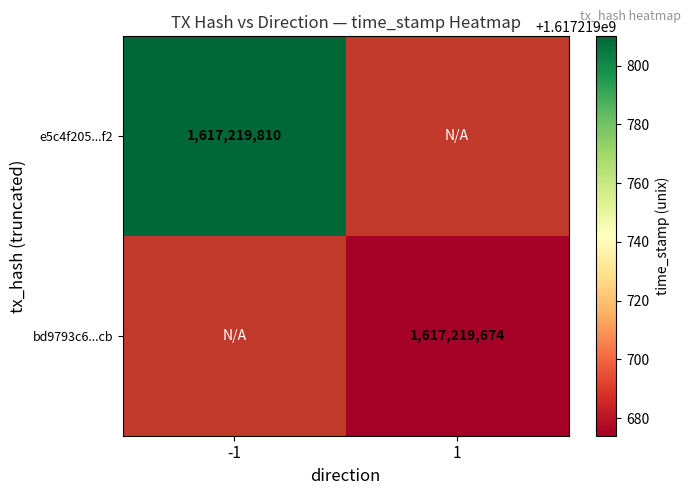

Between time_stamp and direction, which is larger?

time_stamp